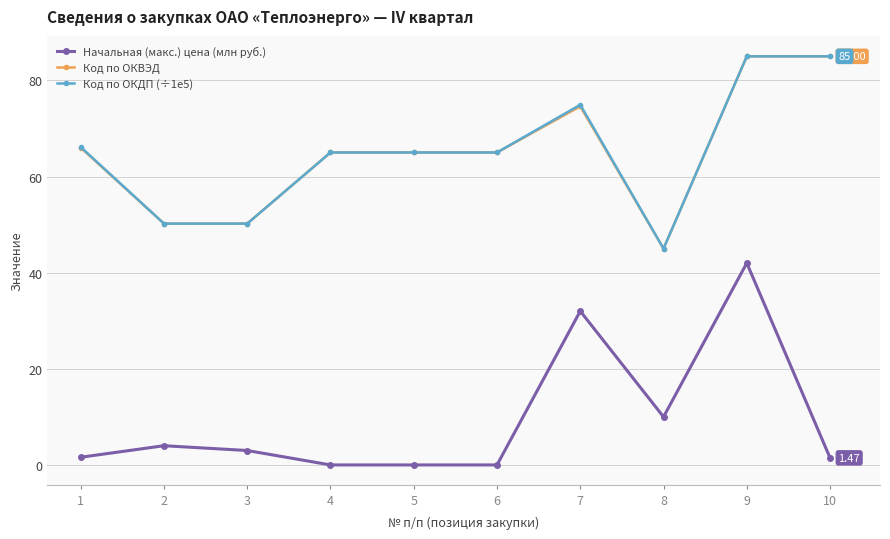

Which series has the largest range (max minus min)?

Начальная (макс.) цена (млн руб.)